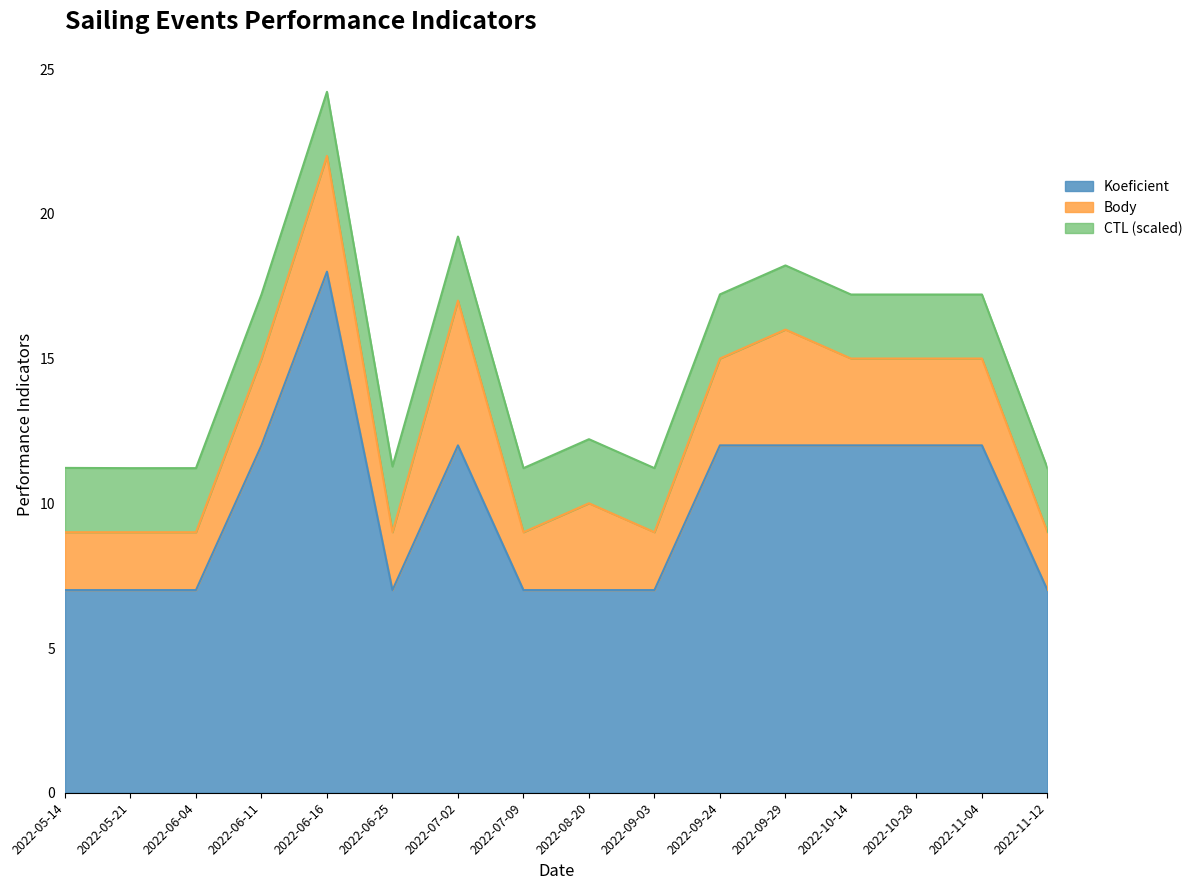

At which category is the sum across all series the highest?

2022-06-16